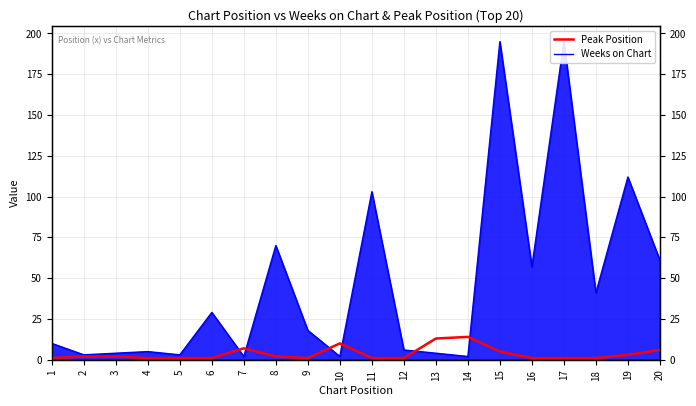

Which series has the largest range (max minus min)?

Weeks on Chart